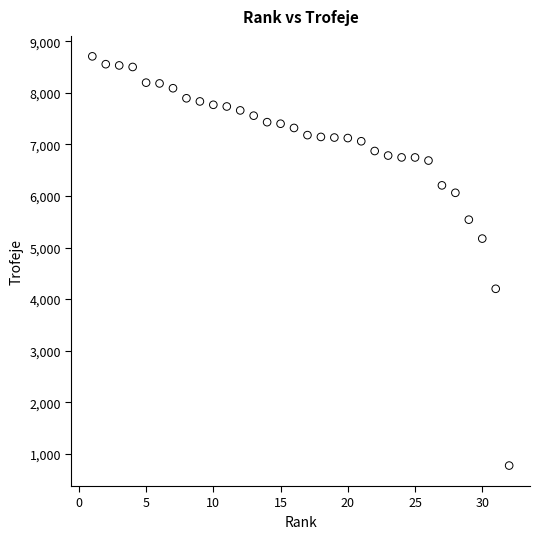

What is the range of Y values (max minus min)?

7933